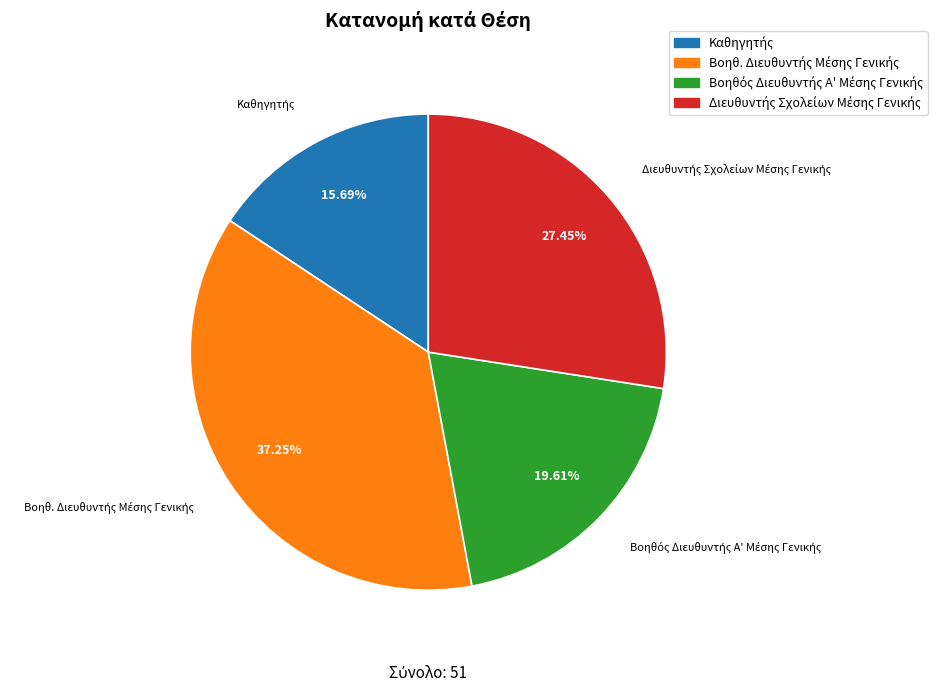

To the nearest percent, what is the average slice percentage?

25%